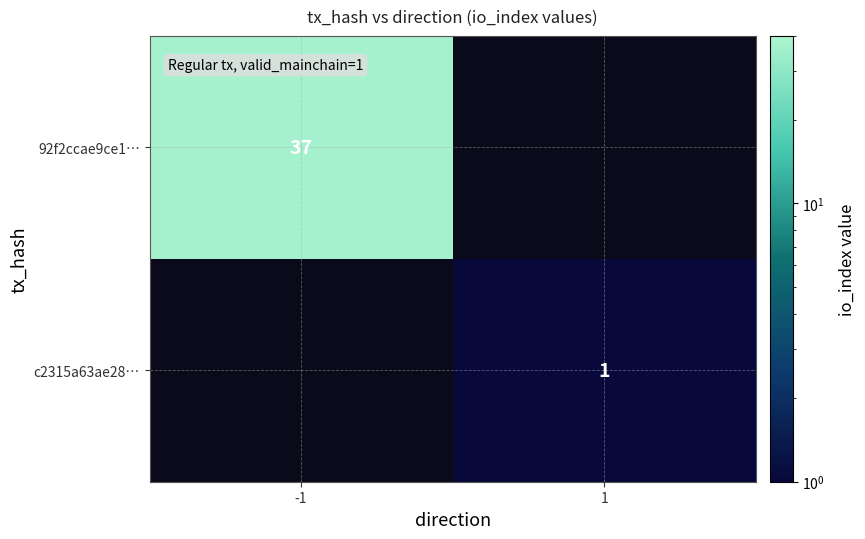

True or false: c2315a63ae28… has a value of 2 at 1.

False